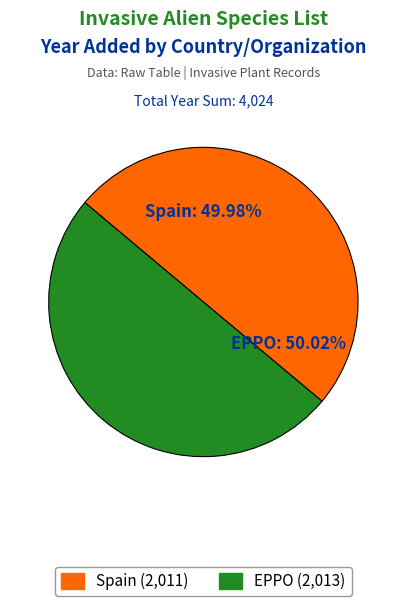

The Spain slice represents 55% of the pie. True or false?

False